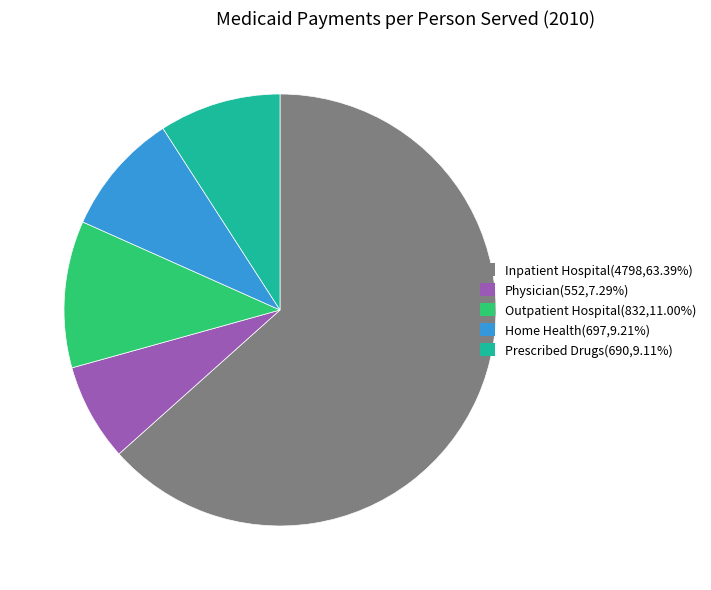

Which has a higher value, Physician or Inpatient Hospital?

Inpatient Hospital